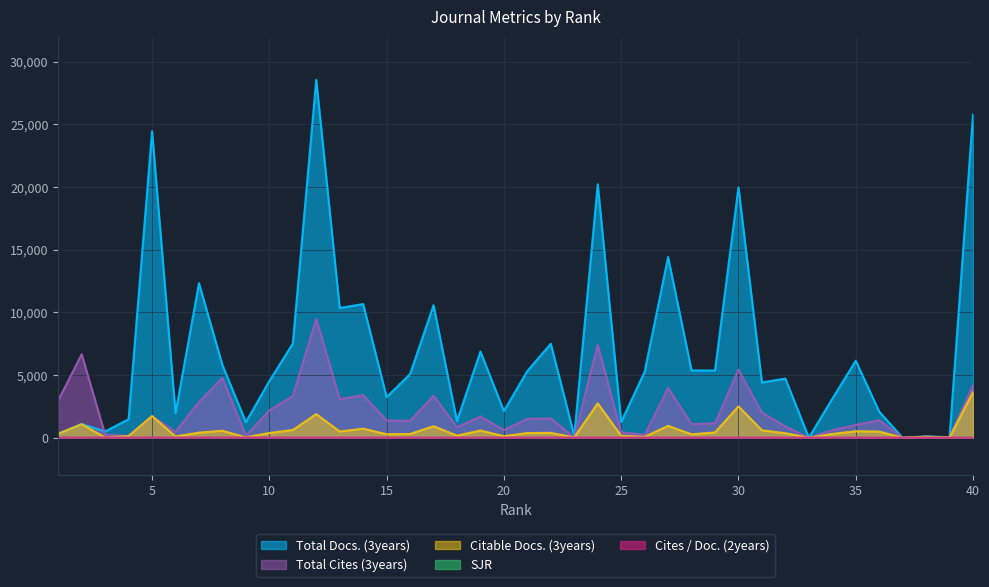

Which series has the widest spread of values?

Total Docs. (3years)